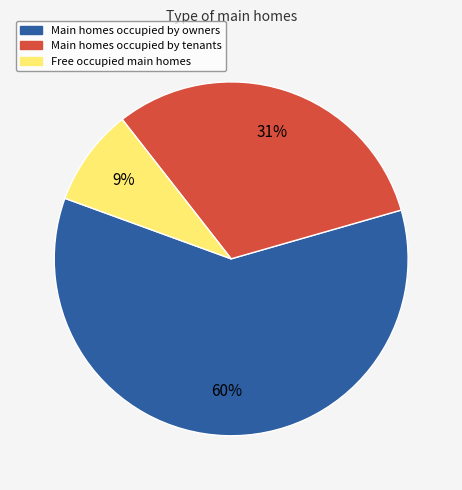

To the nearest percent, what is the average slice percentage?

33%